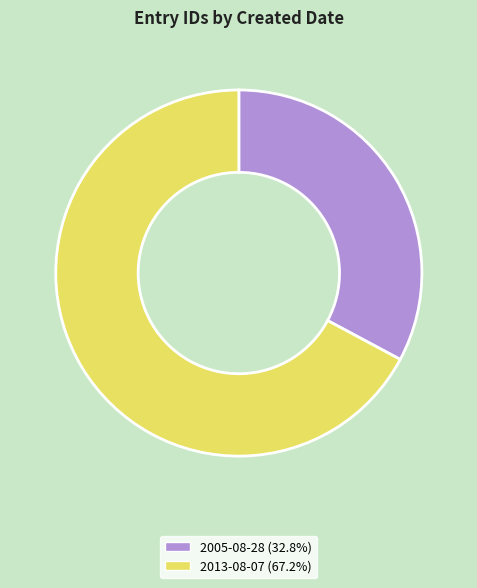

Count the number of slices in the pie.

2